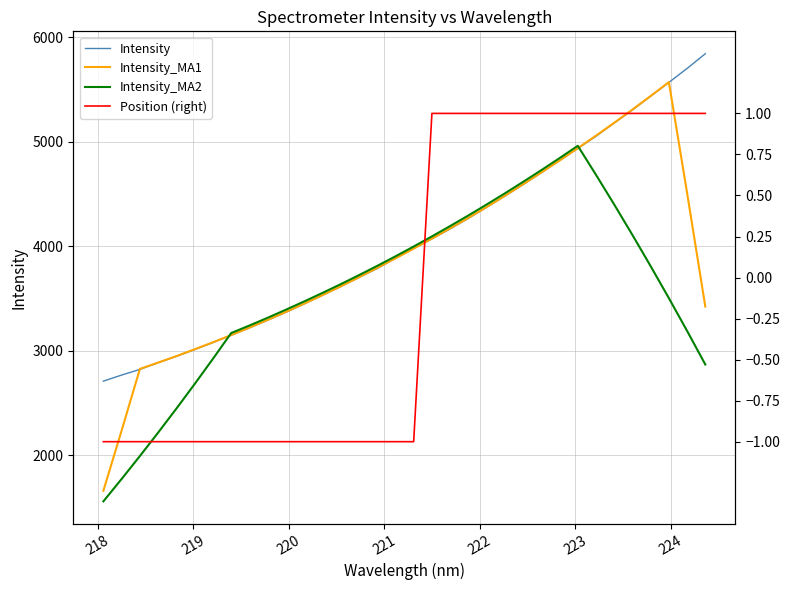

Reading left to right, list all the values displayed in this chart.

Intensity: 2708.8	2766.9	2821.0	2885.6	2946.0	3011.2	3078.1	3148.1	3218.6	3292.3	3368.3	3448.2	3530.2	3613.4	3700.5	3786.9	3883.7	3979.0	4070.1	4166.4	4266.8	4372.5	4480.0	4589.8	4703.5	4819.9	4935.6	5052.3	5180.3	5304.5	5436.5	5568.2	5702.0	5843.0
Intensity_MA1: 1659.3	2236.5	2825.7	2886.1	2948.4	3013.8	3080.4	3149.7	3221.1	3295.1	3371.5	3450.5	3532.1	3615.9	3702.9	3792.7	3884.0	3977.2	4073.2	4171.0	4271.2	4375.1	4482.5	4593.2	4705.8	4820.2	4938.3	5058.5	5181.8	5308.3	5438.3	5570.8	4509.9	3422.6
Intensity_MA2: 1557.7	1772.3	1991.8	2216.3	2446.2	2681.6	2922.5	3169.2	3241.0	3315.5	3392.7	3471.6	3553.0	3636.7	3723.0	3811.8	3903.2	3997.3	4094.1	4193.2	4294.7	4399.2	4506.1	4616.1	4728.4	4843.2	4961.4	4683.7	4399.2	4107.7	3809.0	3503.1	3189.5	2868.2
Position (right): -1.0	-1.0	-1.0	-1.0	-1.0	-1.0	-1.0	-1.0	-1.0	-1.0	-1.0	-1.0	-1.0	-1.0	-1.0	-1.0	-1.0	-1.0	1.0	1.0	1.0	1.0	1.0	1.0	1.0	1.0	1.0	1.0	1.0	1.0	1.0	1.0	1.0	1.0